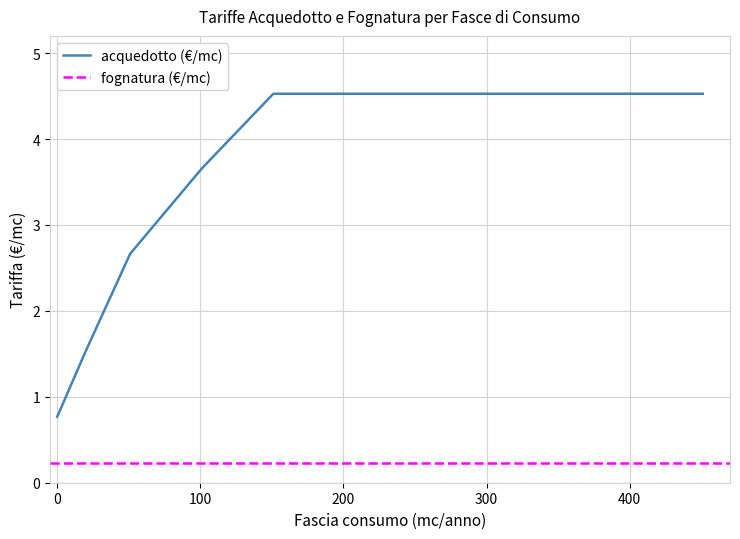

Which series has the largest total across all categories?

acquedotto (€/mc)